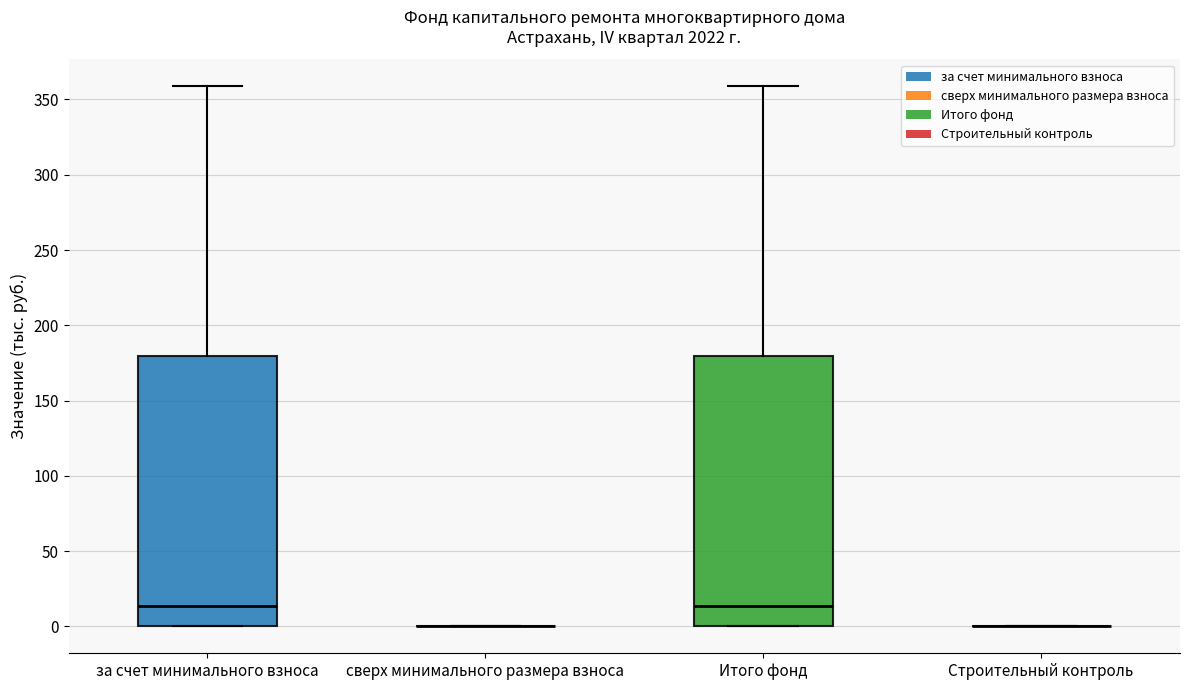

Reading left to right, read every box against the y-axis: the position of its median line, the range the box covers, and the ends of its whiskers. The values are not printed on the chart, so give them approximately, as read against the axis.

за счет минимального взноса: median 15, box 0 to 180, whiskers 0 to 360
сверх минимального размера взноса: box collapsed to a line at 0, whiskers 0 to 0
Итого фонд: median 15, box 0 to 180, whiskers 0 to 360
Строительный контроль: box collapsed to a line at 0, whiskers 0 to 0